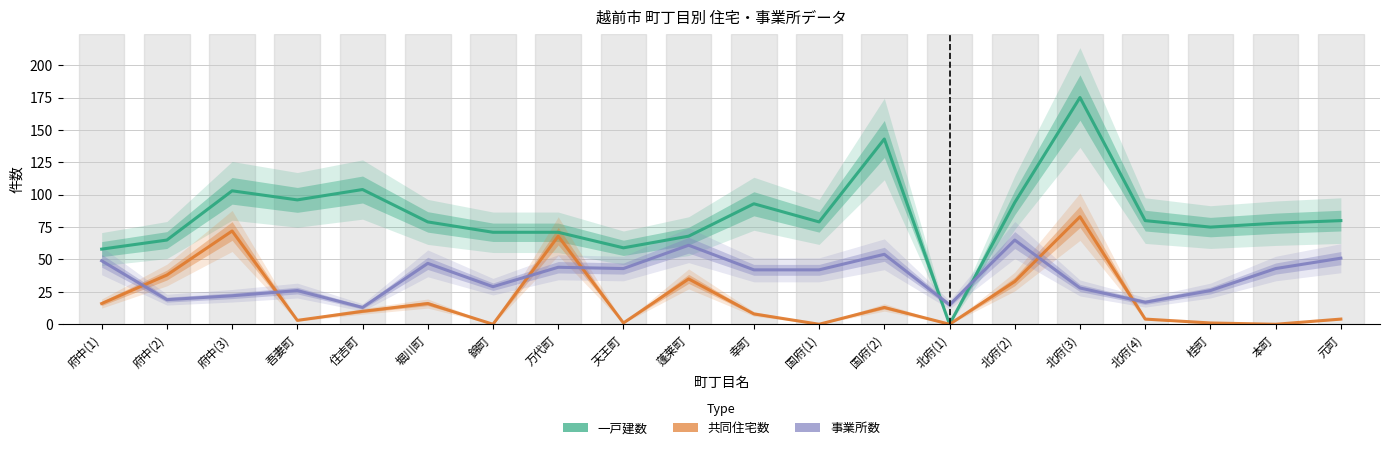

Read the 一戸建数 value at 府中(2), to the nearest 5.

65